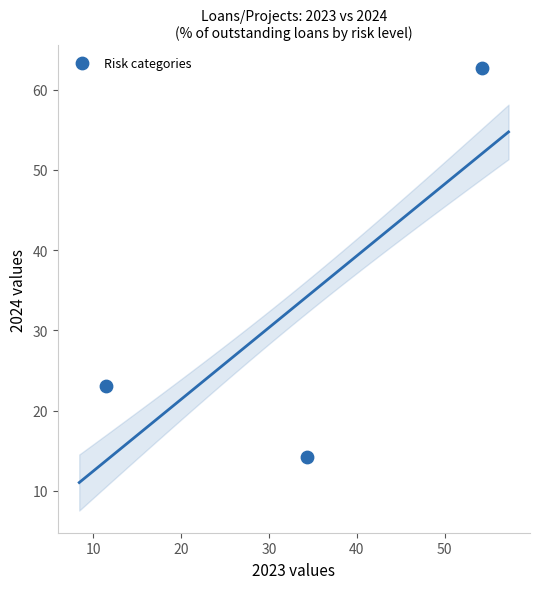

What Y value in the scatter plot is closest to 38?

23.0